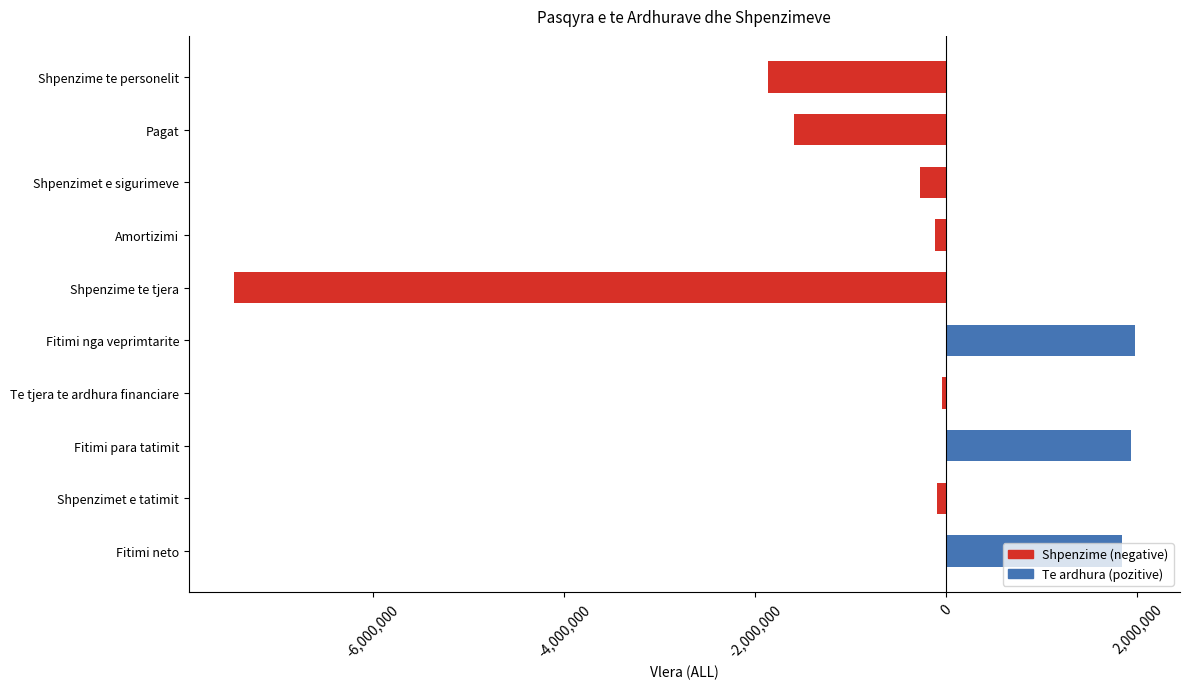

What is the change in value from Shpenzime te tjera to Fitimi nga veprimtarite?

+9429096